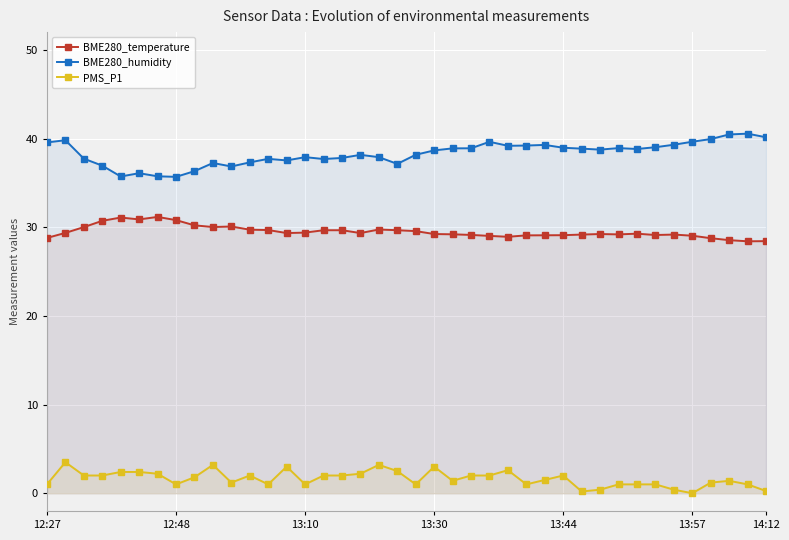

Rank the series by their average value, from lowest to highest.

PMS_P1, BME280_temperature, BME280_humidity